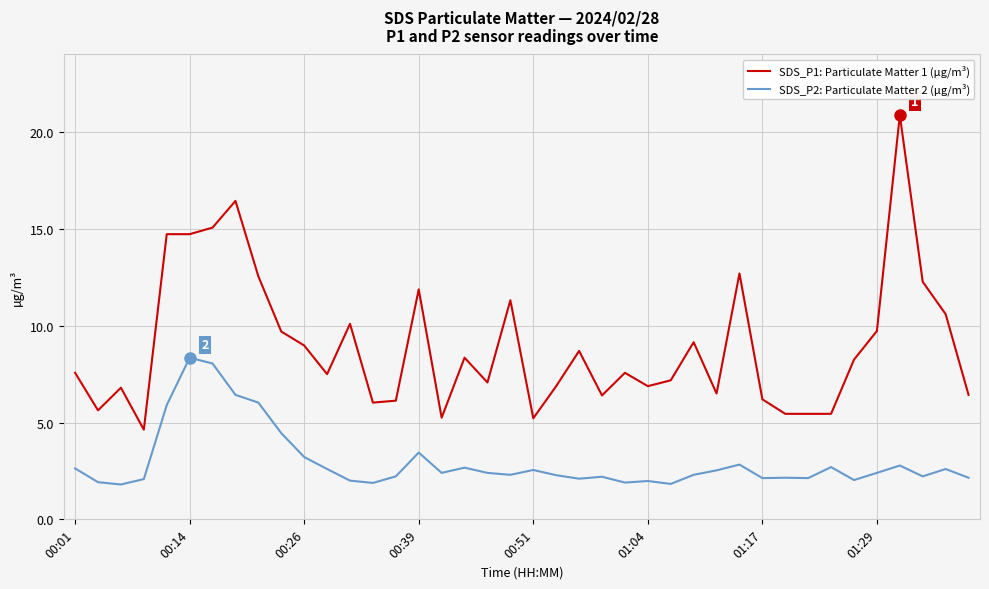

Which series has the largest total across all categories?

SDS_P1: Particulate Matter 1 (µg/m³)